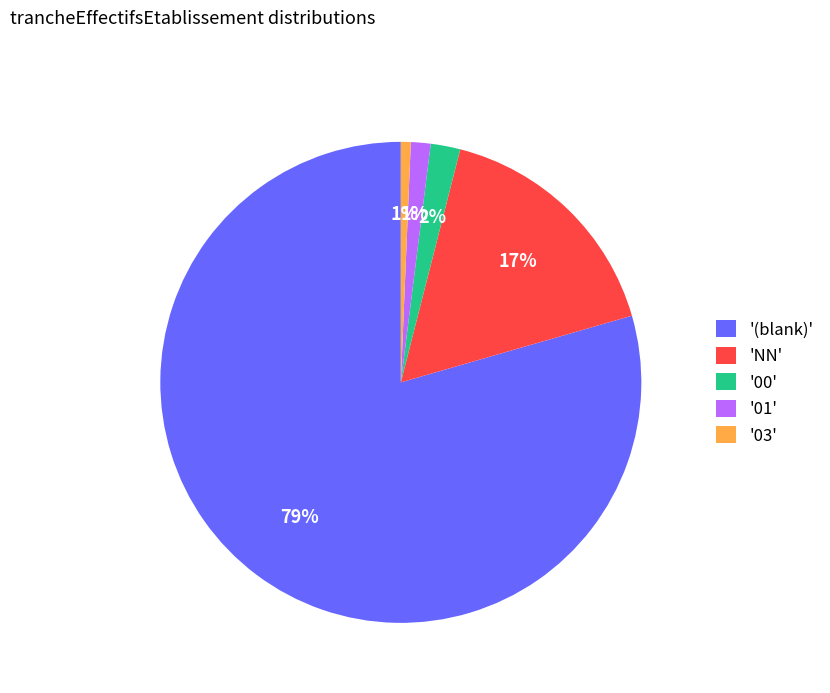

To the nearest percent, what percentage of the pie is '03'?

1%